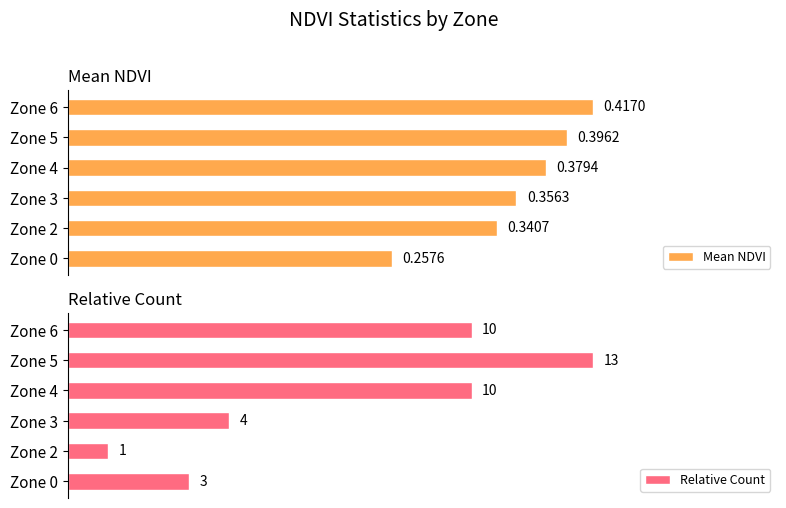

What are all the series names shown in the legend?

Mean NDVI, Relative Count